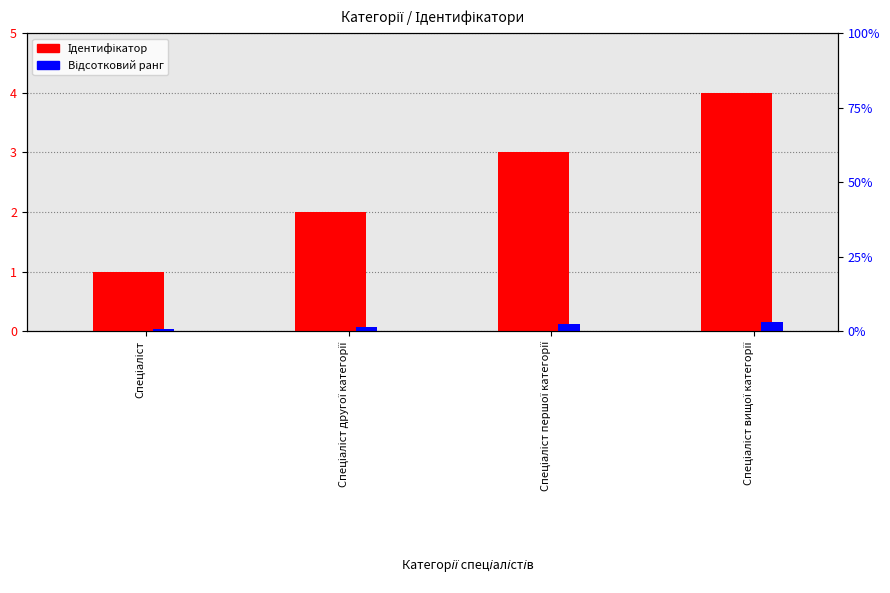

What is the difference between the highest and lowest values at Спеціаліст другої категорії?

1.9